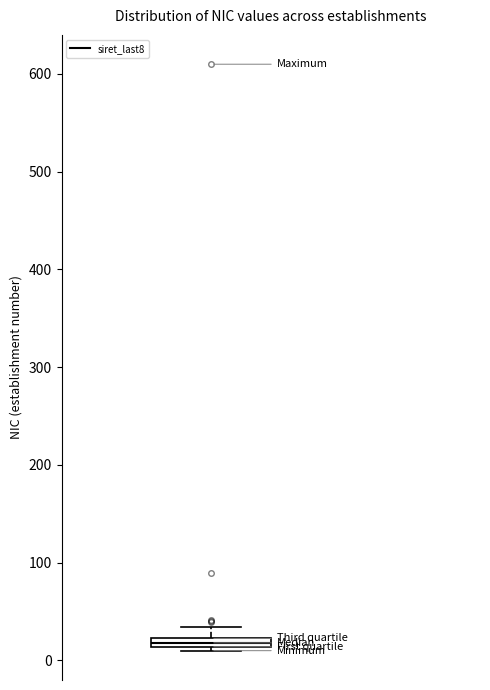

Where is the lower edge of the box on the y-axis? The values are not printed on the chart, so give them approximately, as read against the axis.

10